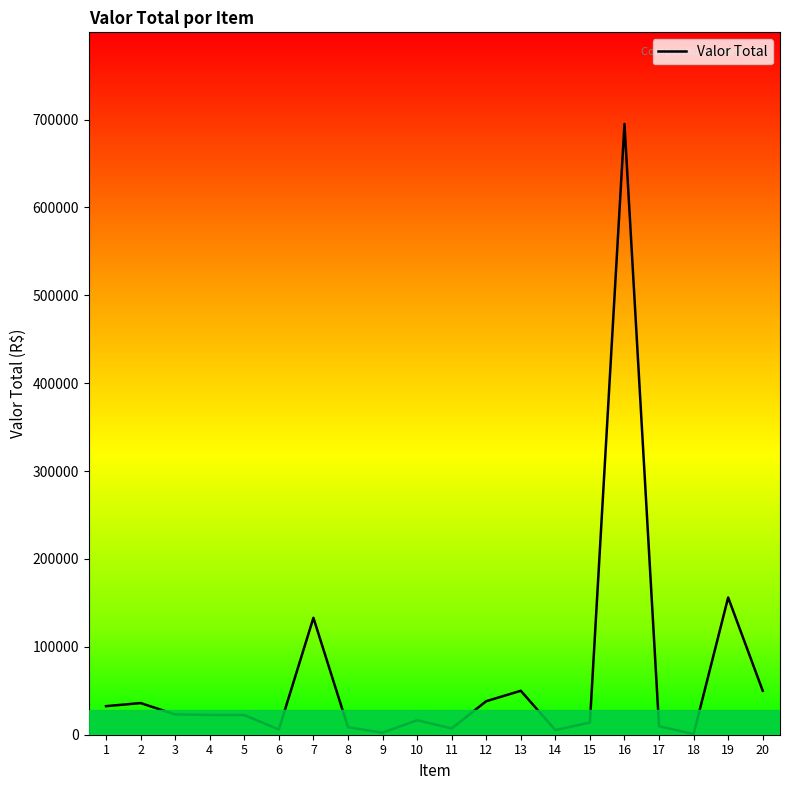

List the labels in order of value, smallest first.

18, 9, 14, 6, 11, 8, 17, 15, 10, 5, 4, 3, 1, 2, 12, 13, 20, 7, 19, 16